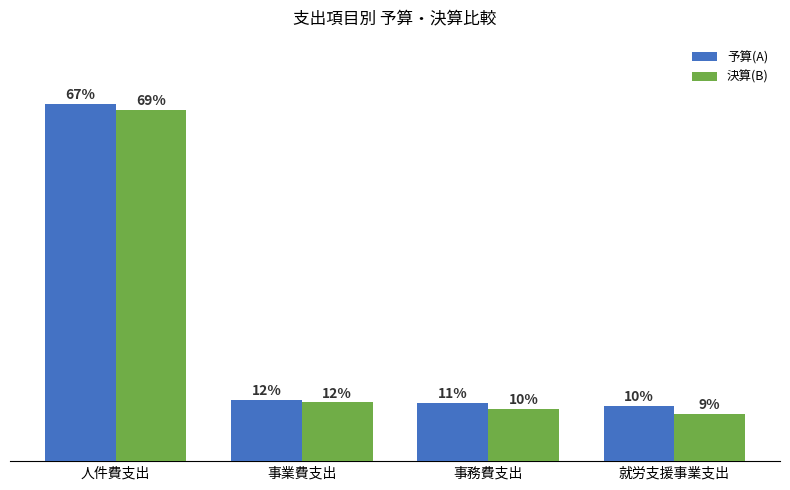

Which series has the widest spread of values?

決算(B)